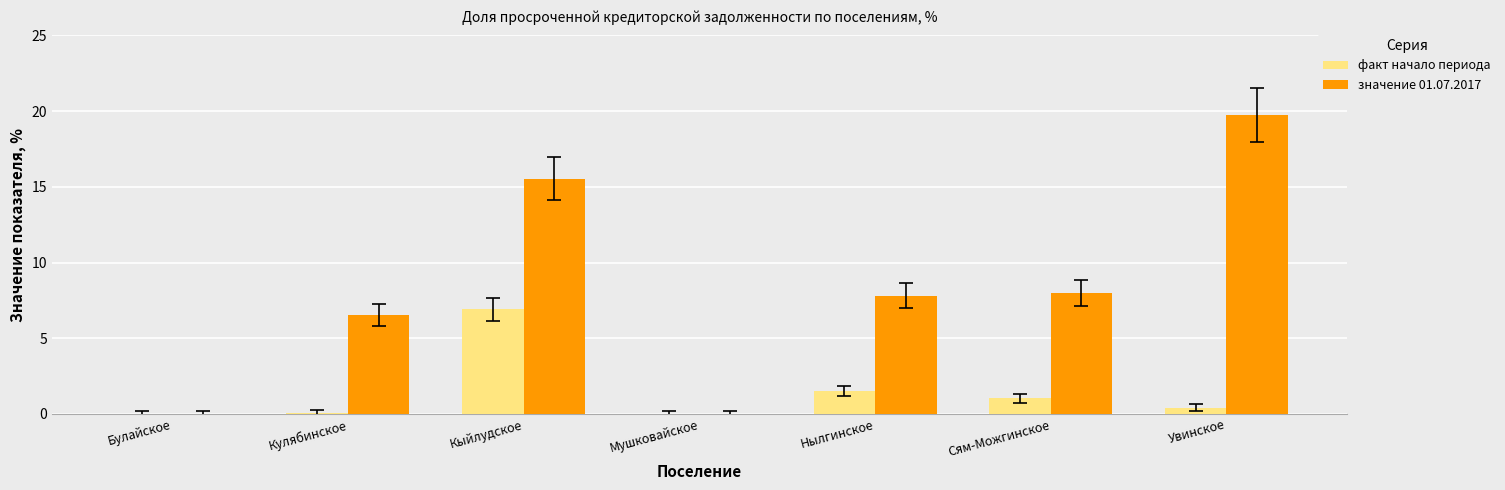

Is it true that значение 01.07.2017 equals 10.8 at Кулябинское?

False